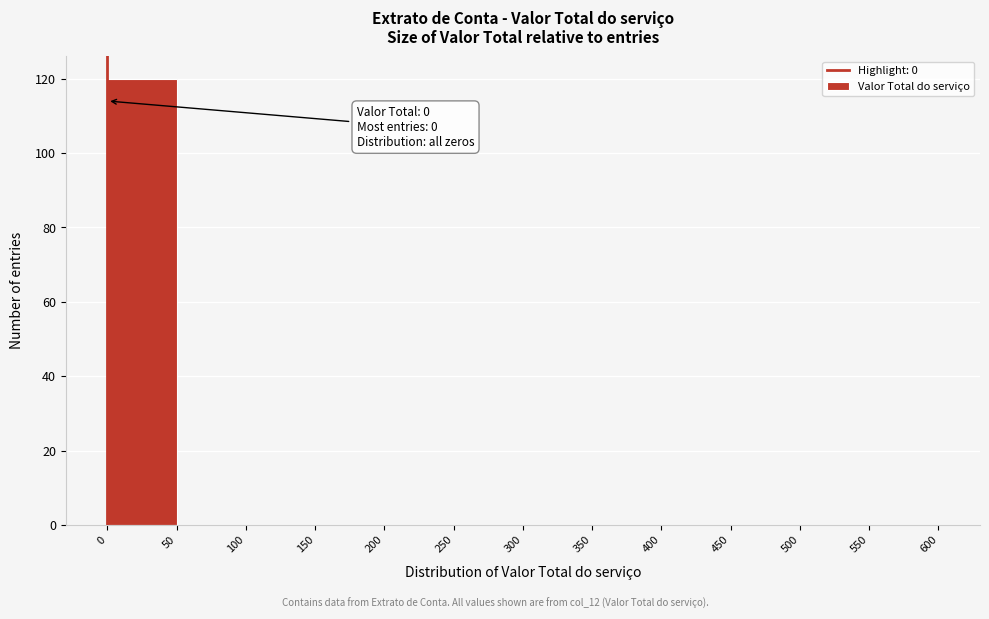

Which range on the x-axis has the tallest bar?

0 to 50